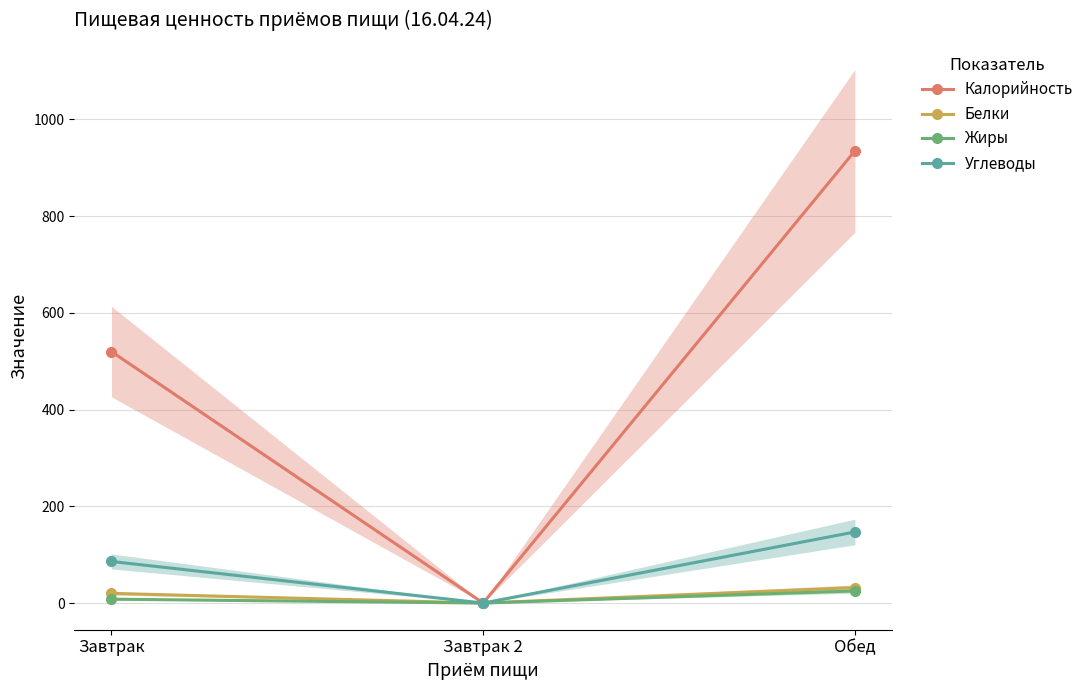

True or false: Калорийность has a value of -505 at Завтрак 2.

False